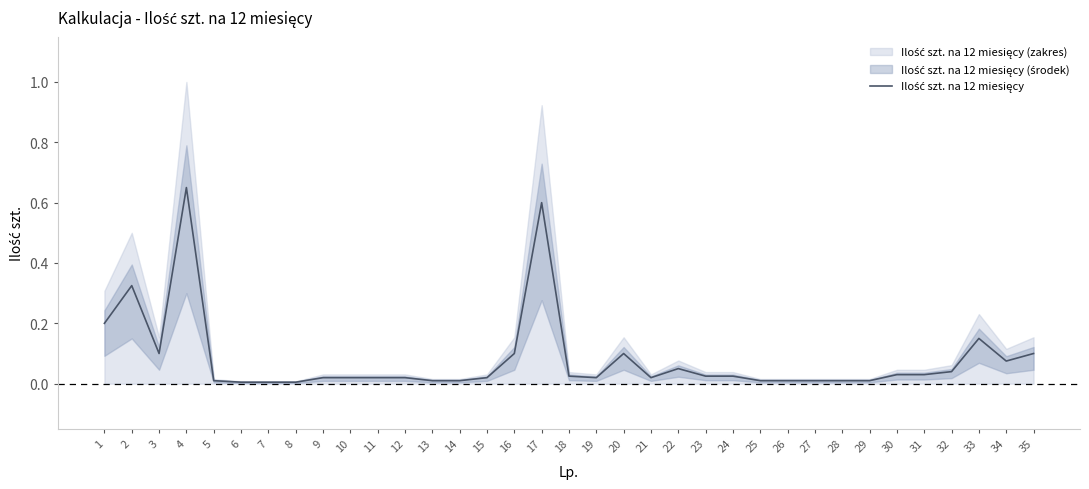

What is the change in value from 3 to 7?

-0.1